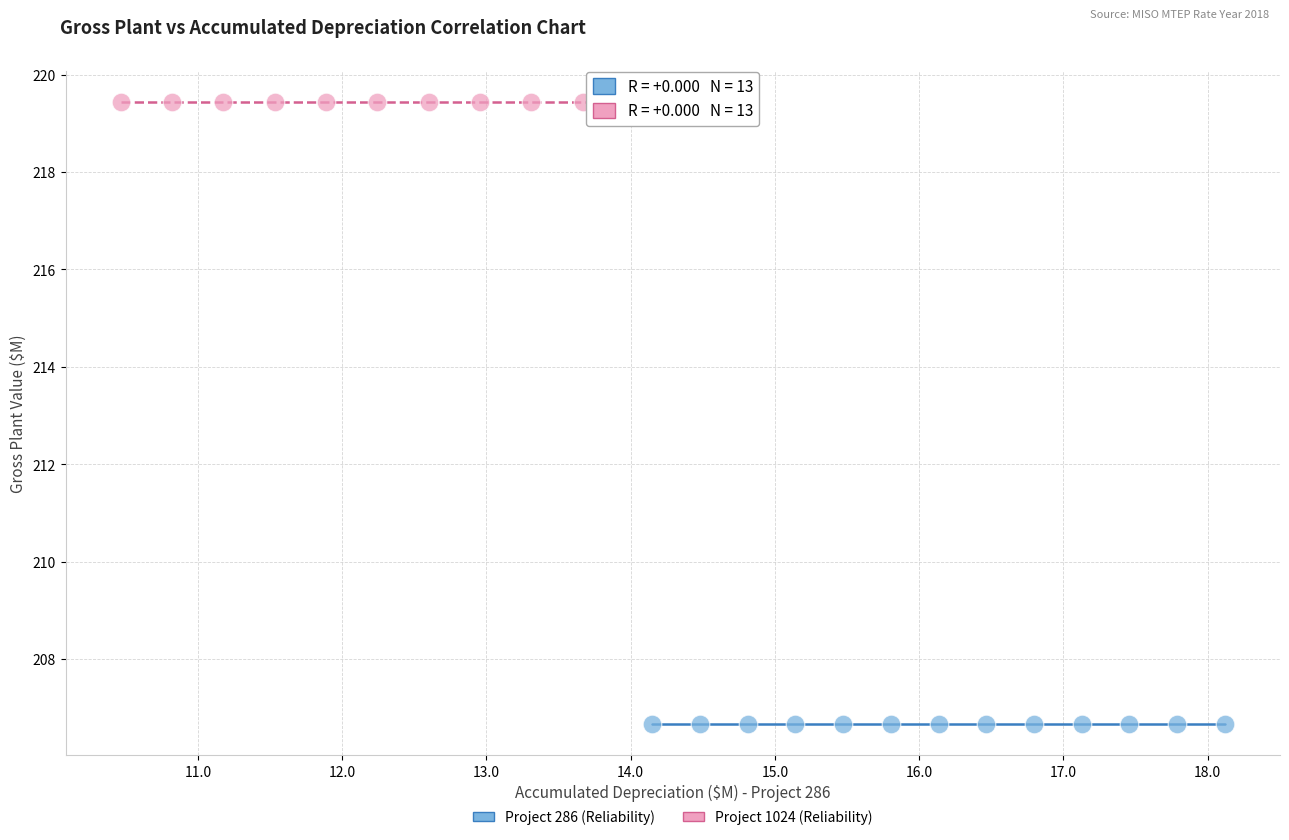

Which series reaches the minimum Y coordinate?

Project 286 (Reliability)